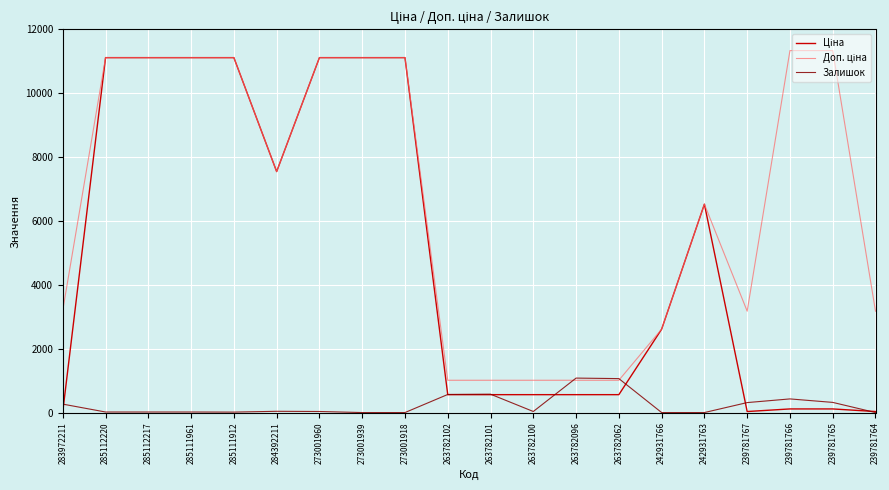

What is the spread (max minus min) of values at 263782101?

450.8